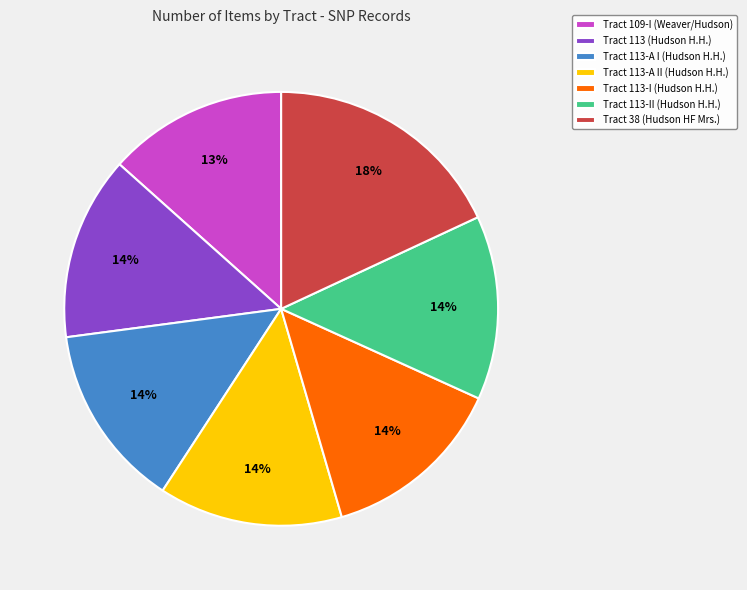

Is it true that Tract 38 (Hudson HF Mrs.) is 10% of the pie?

False